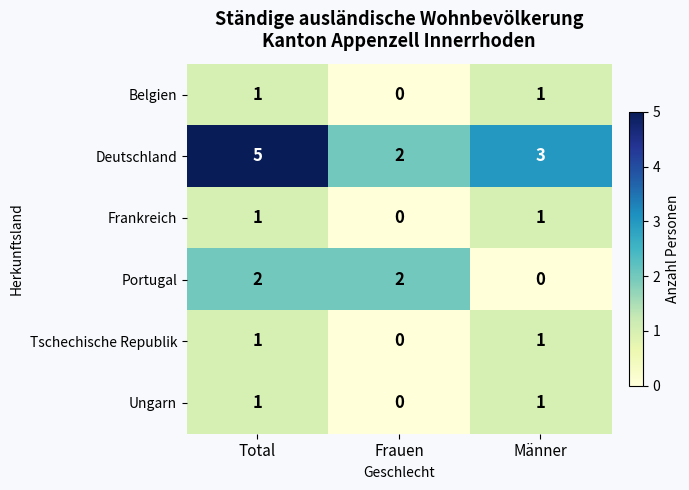

The Belgien series shows 2 at Total. True or false?

False